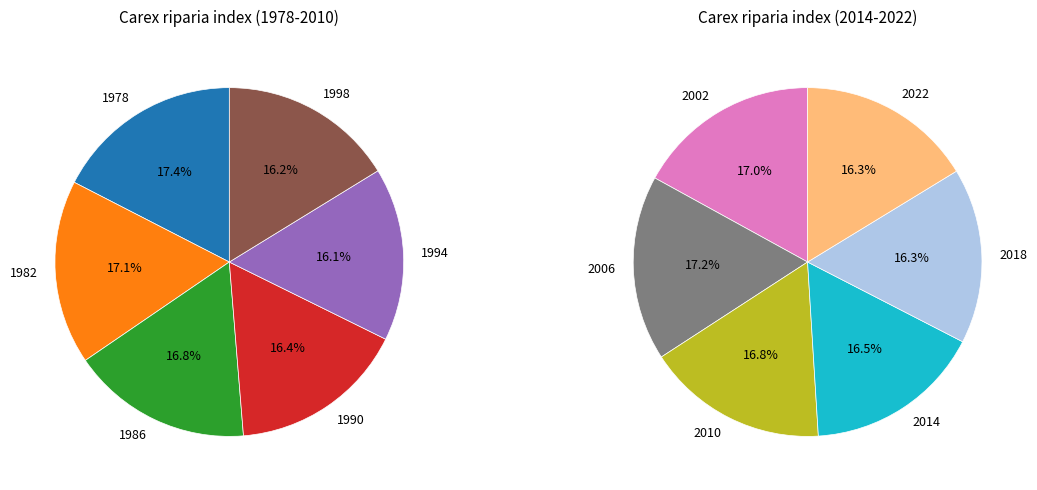

What is the ratio of the value at 1994 to the value at 2018?

1.0